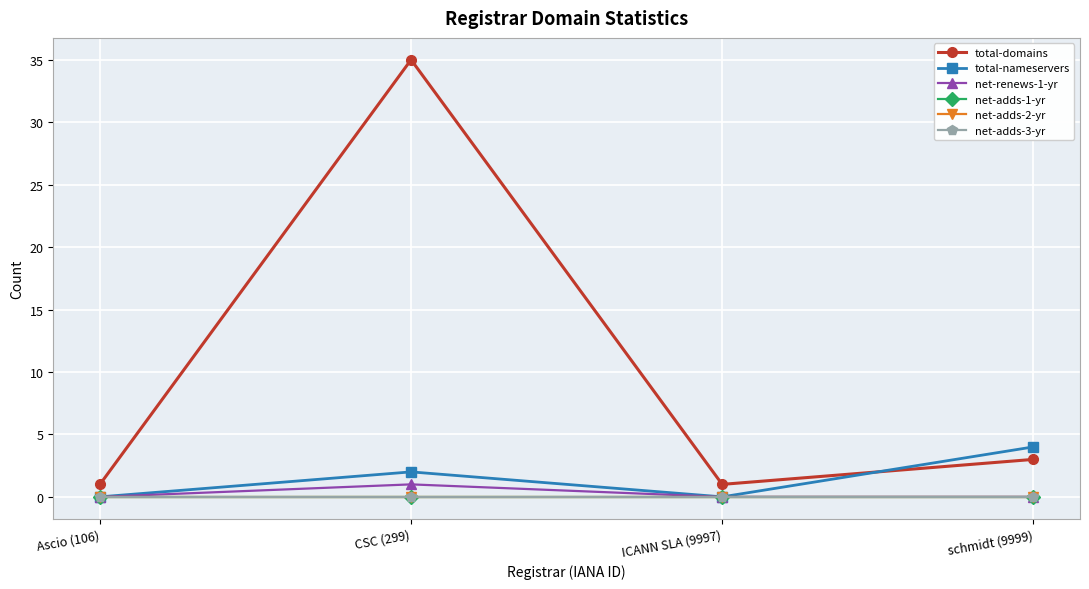

How many lines are shown in the chart?

6